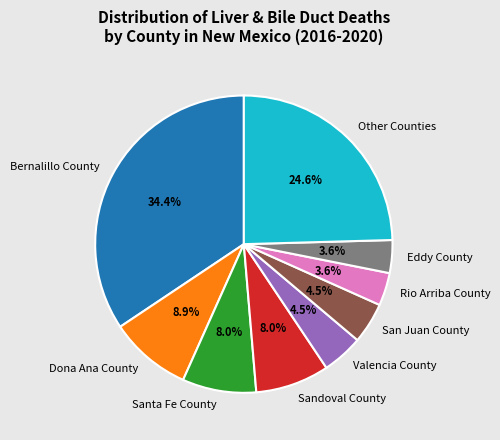

Is Bernalillo County the majority of the pie?

No